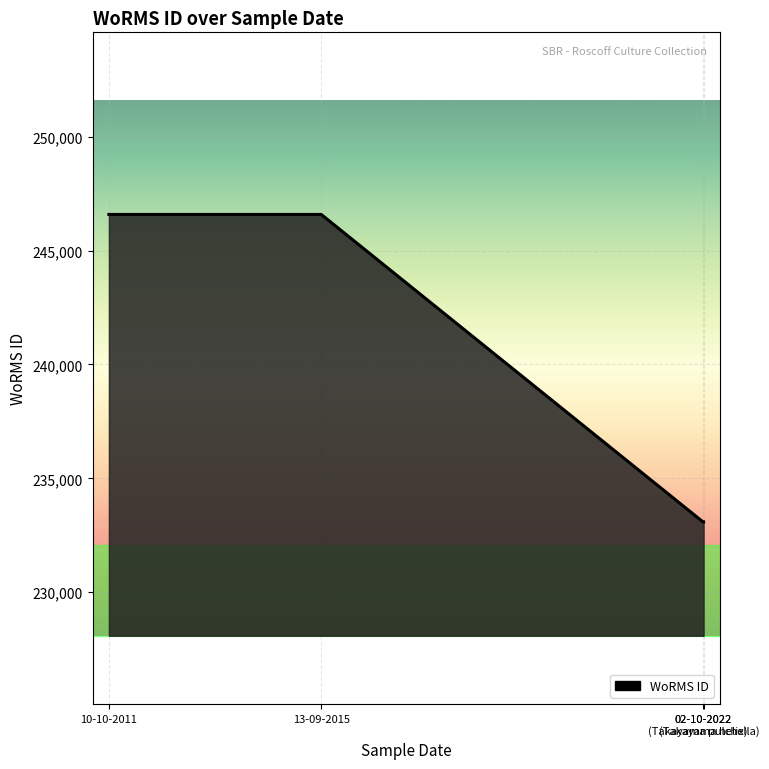

Is it true that the value at 13-09-2015 is 246593?

True